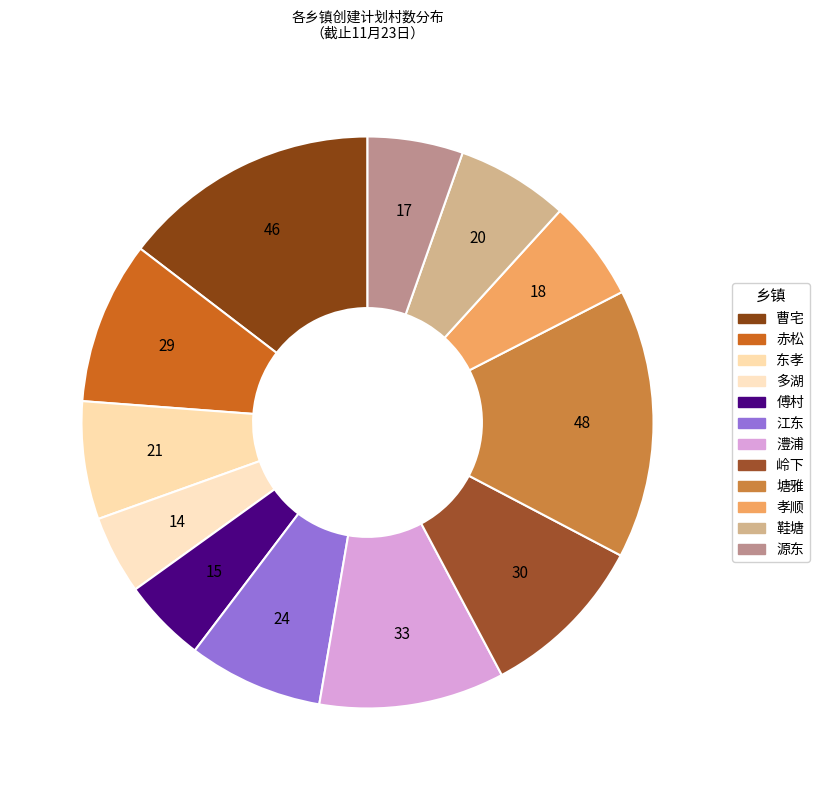

Is it true that 澧浦 is 19% of the pie?

False